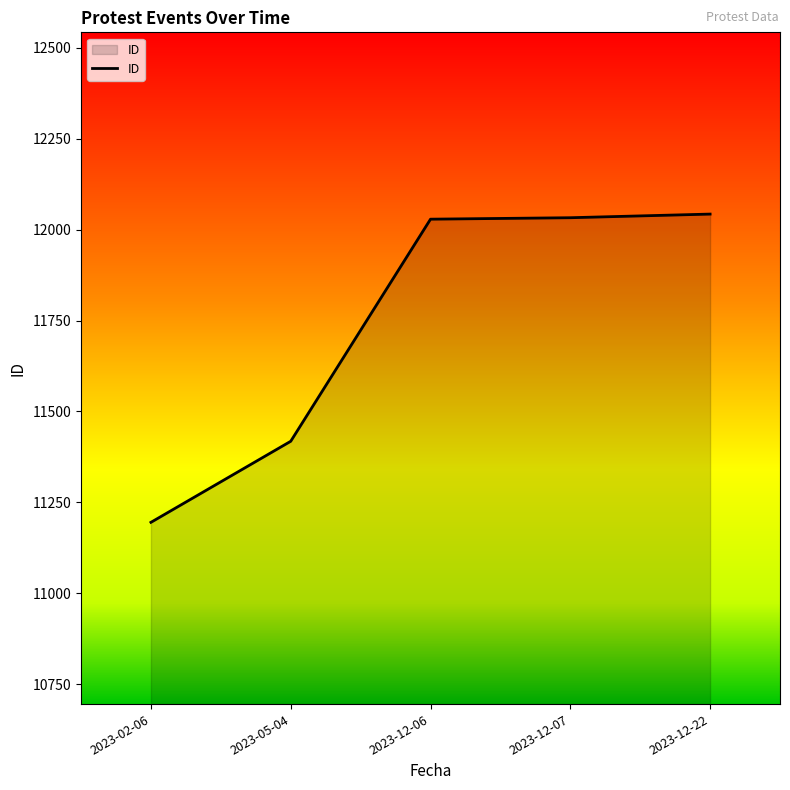

How many lines are shown in the chart?

1